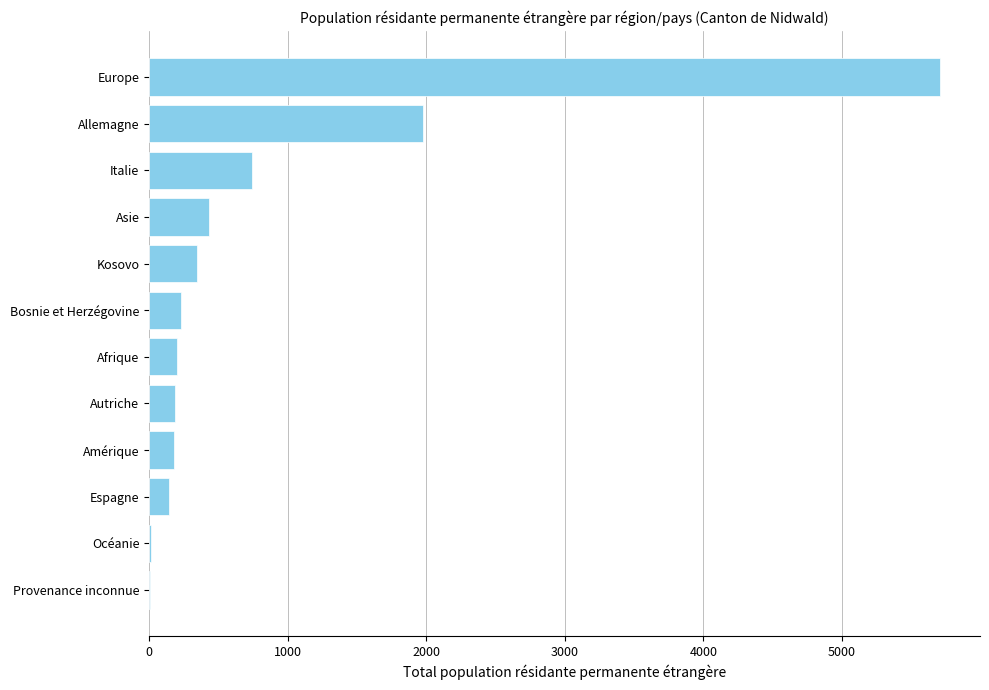

At which label is the value closest to 2861?

Allemagne